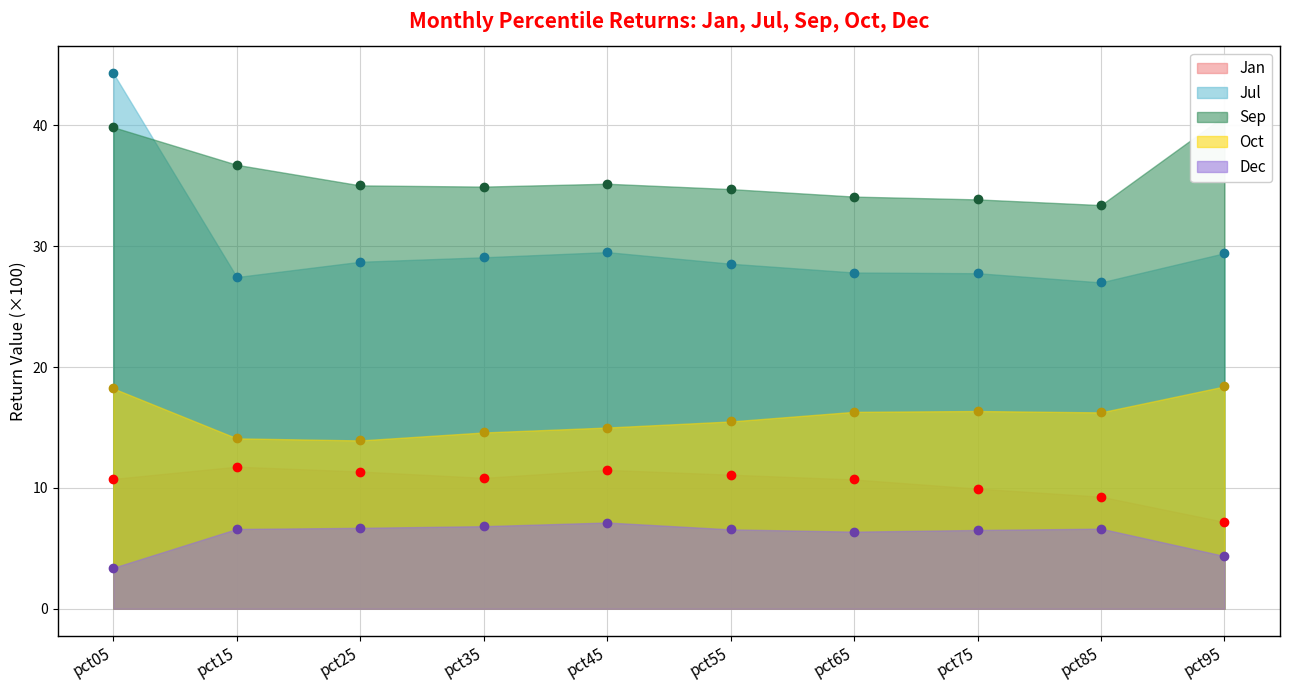

What is the difference between the Dec values at pct05 and pct55?

3.2